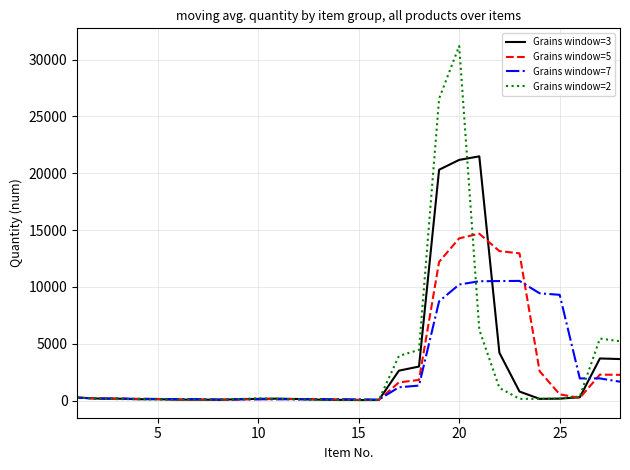

Which series has the widest spread of values?

Grains window=2